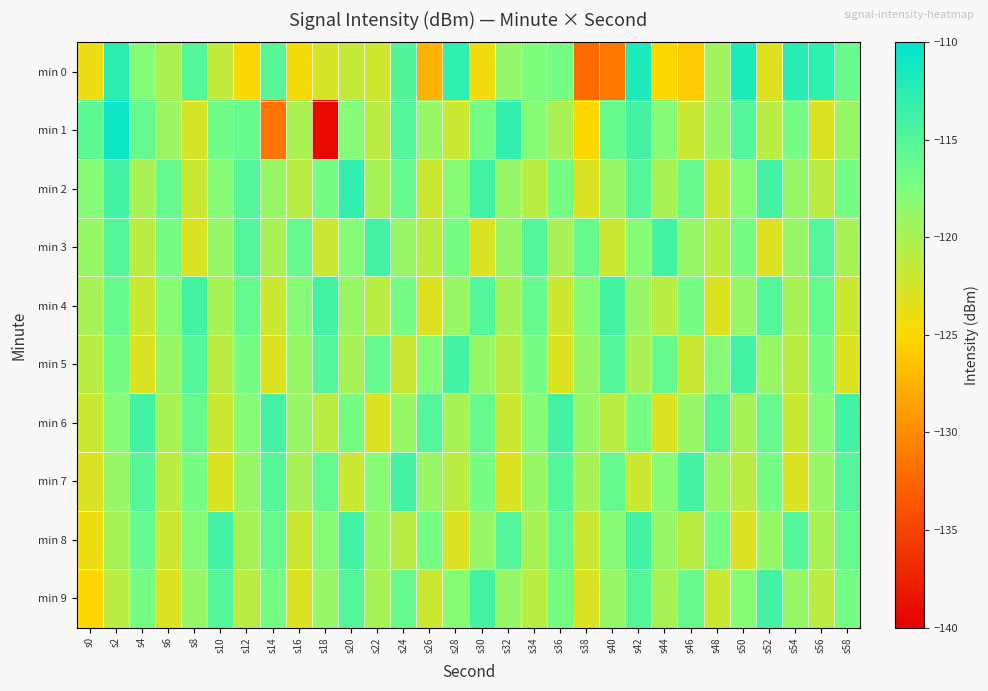

At which category is the sum across all series the highest?

s2